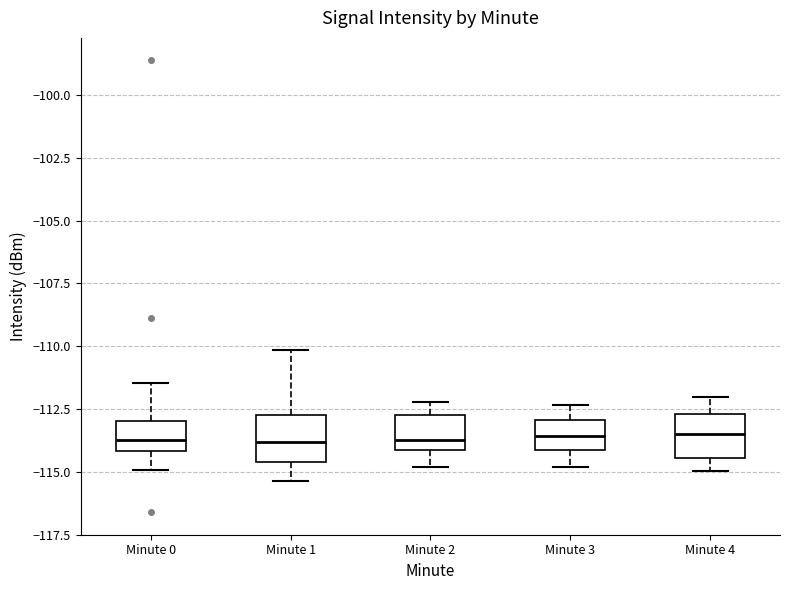

Reading left to right, transcribe this box plot: for each box, give where its median line is, the range the box spans, and where its two whiskers end, as read against the y-axis. The values are not printed on the chart, so give them approximately, as read against the axis.

Minute 0: median -113.5, box -114.0 to -113.0, whiskers -115.0 to -111.5
Minute 1: median -114.0, box -114.5 to -112.5, whiskers -115.5 to -110.0
Minute 2: median -113.5, box -114.0 to -112.5, whiskers -115.0 to -112.0
Minute 3: median -113.5, box -114.0 to -113.0, whiskers -115.0 to -112.5
Minute 4: median -113.5, box -114.5 to -112.5, whiskers -115.0 to -112.0